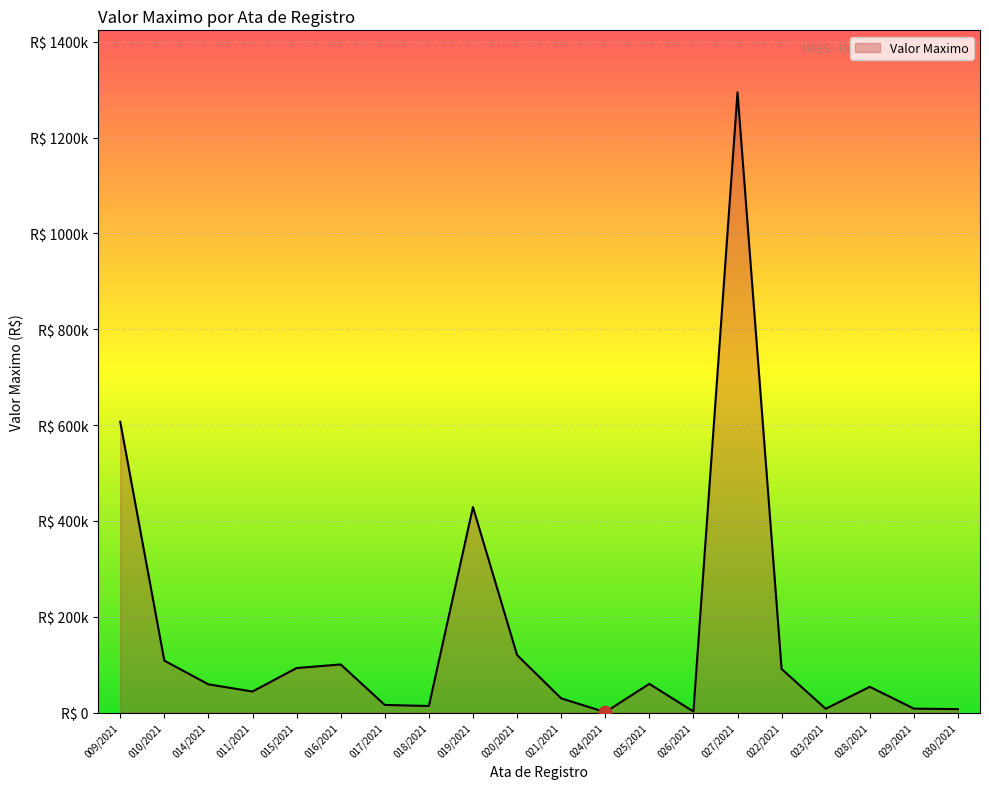

Does the chart have visible grid lines?

Yes